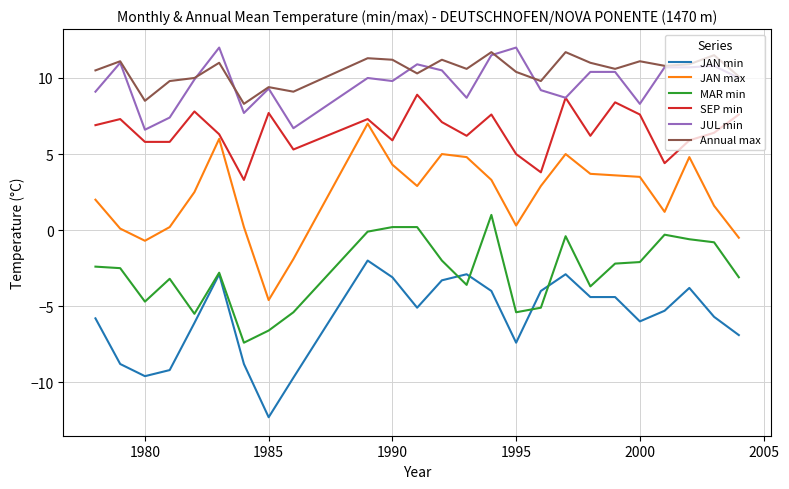

True or false: JUL min and MAR min cross at least once.

False